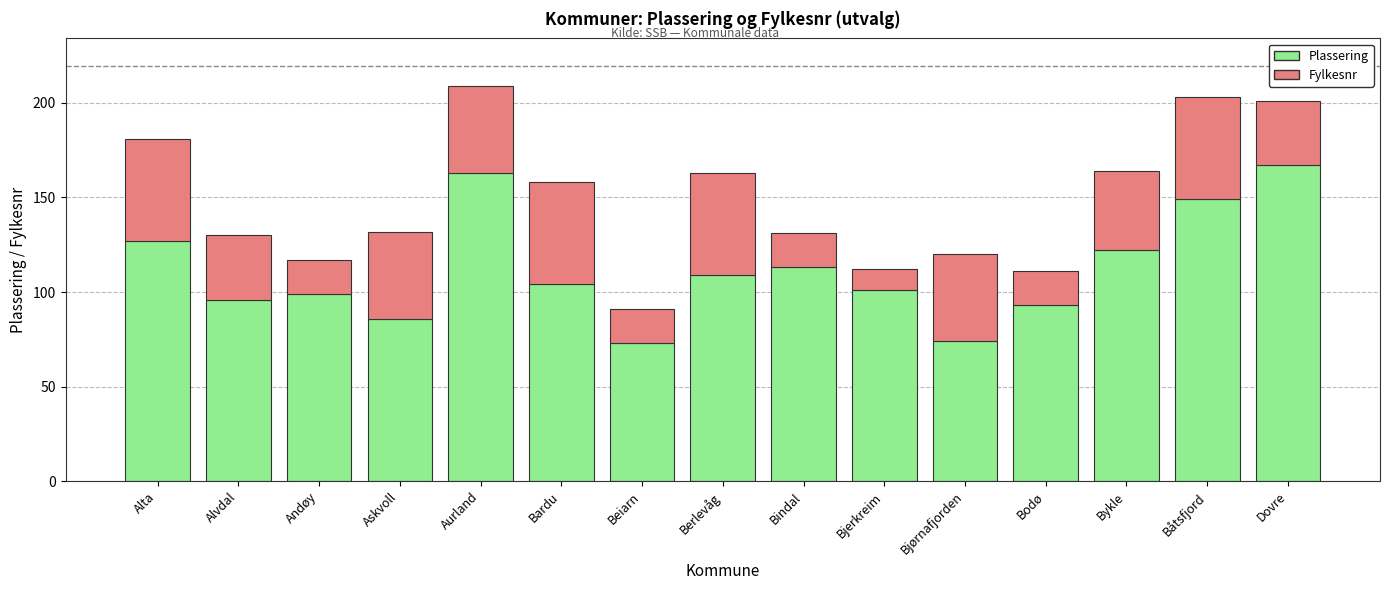

How many values in the Plassering series are below 104?

7